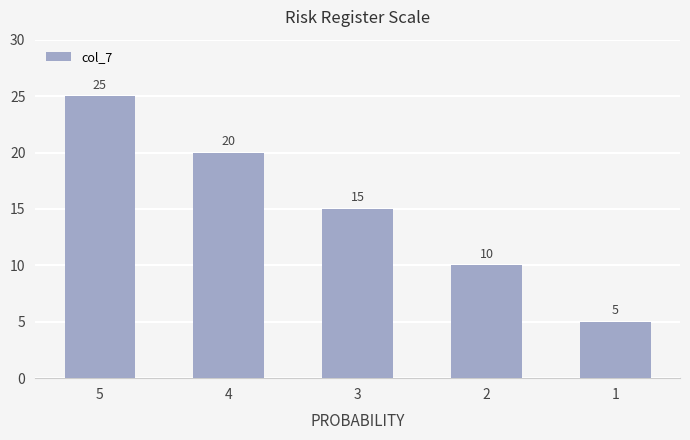

At which label does the data first exceed 15?

5